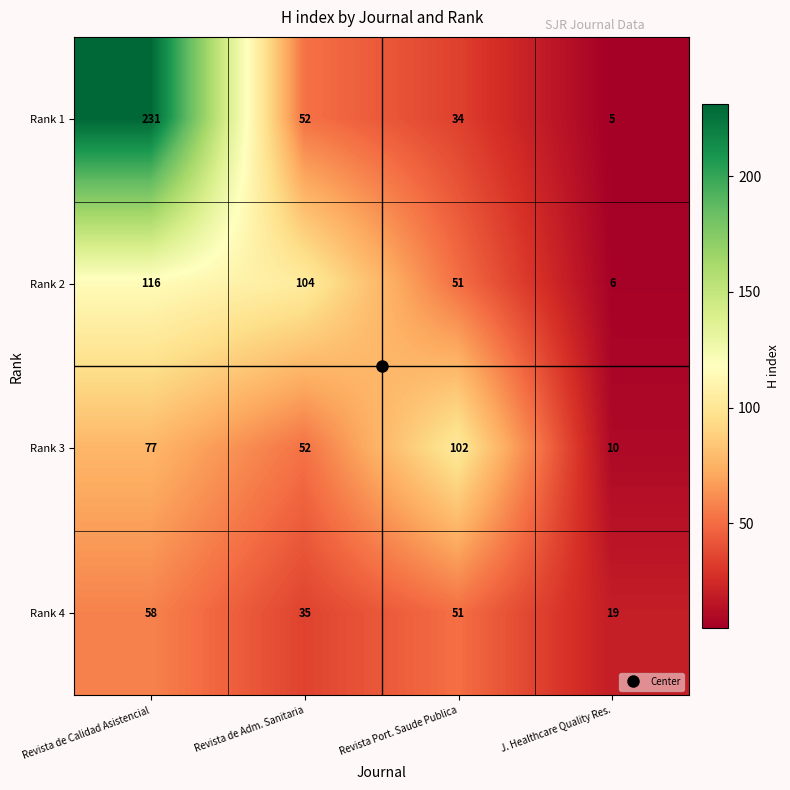

List the series in order of their peak value, highest first.

Rank 1, Rank 2, Rank 3, Rank 4